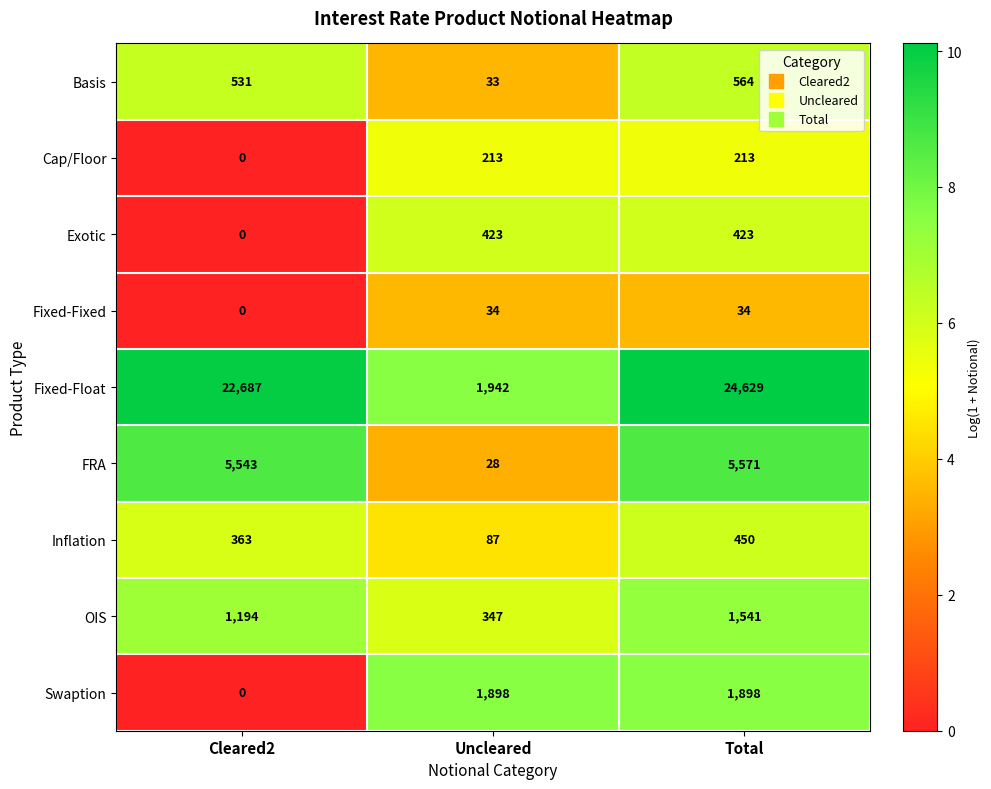

Which series has the largest range (max minus min)?

Fixed-Float